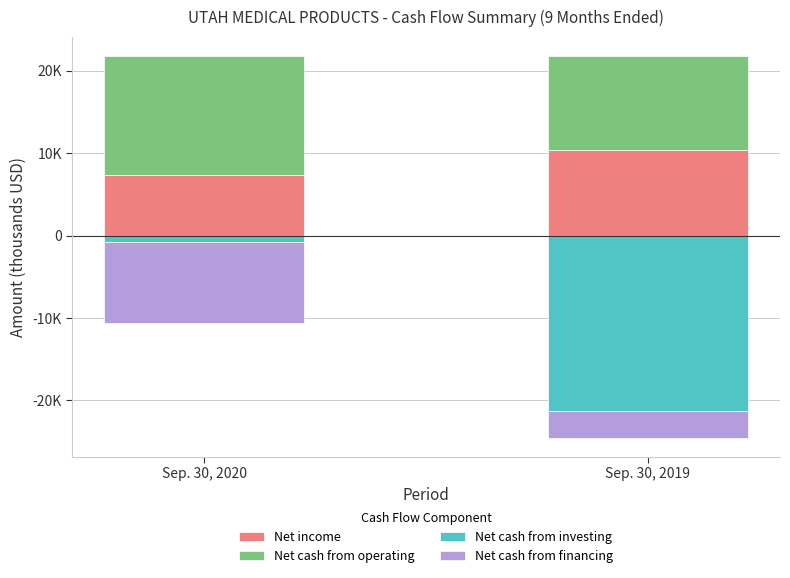

Which category has the highest value in the Net cash from investing series?

Sep. 30, 2020